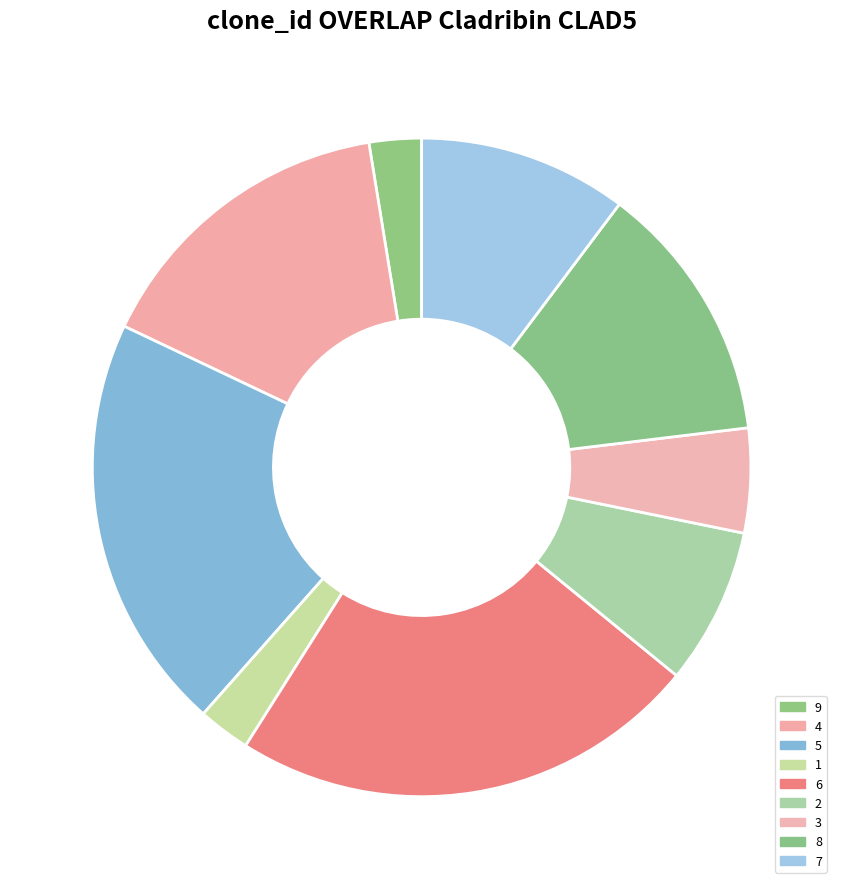

The 1 slice represents 1% of the pie. True or false?

False